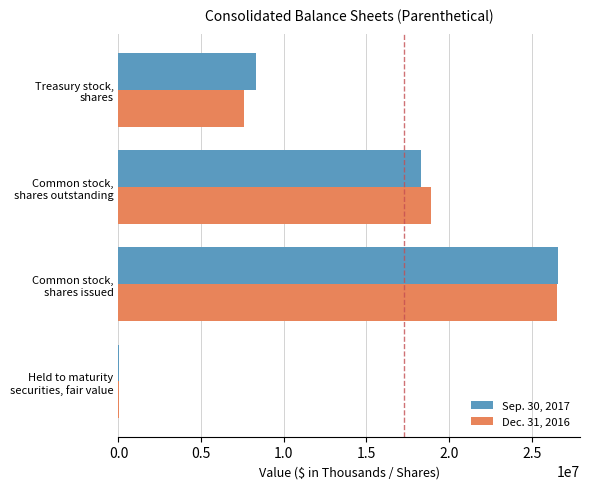

Which label corresponds to the largest value in the chart?

Common stock,
shares issued